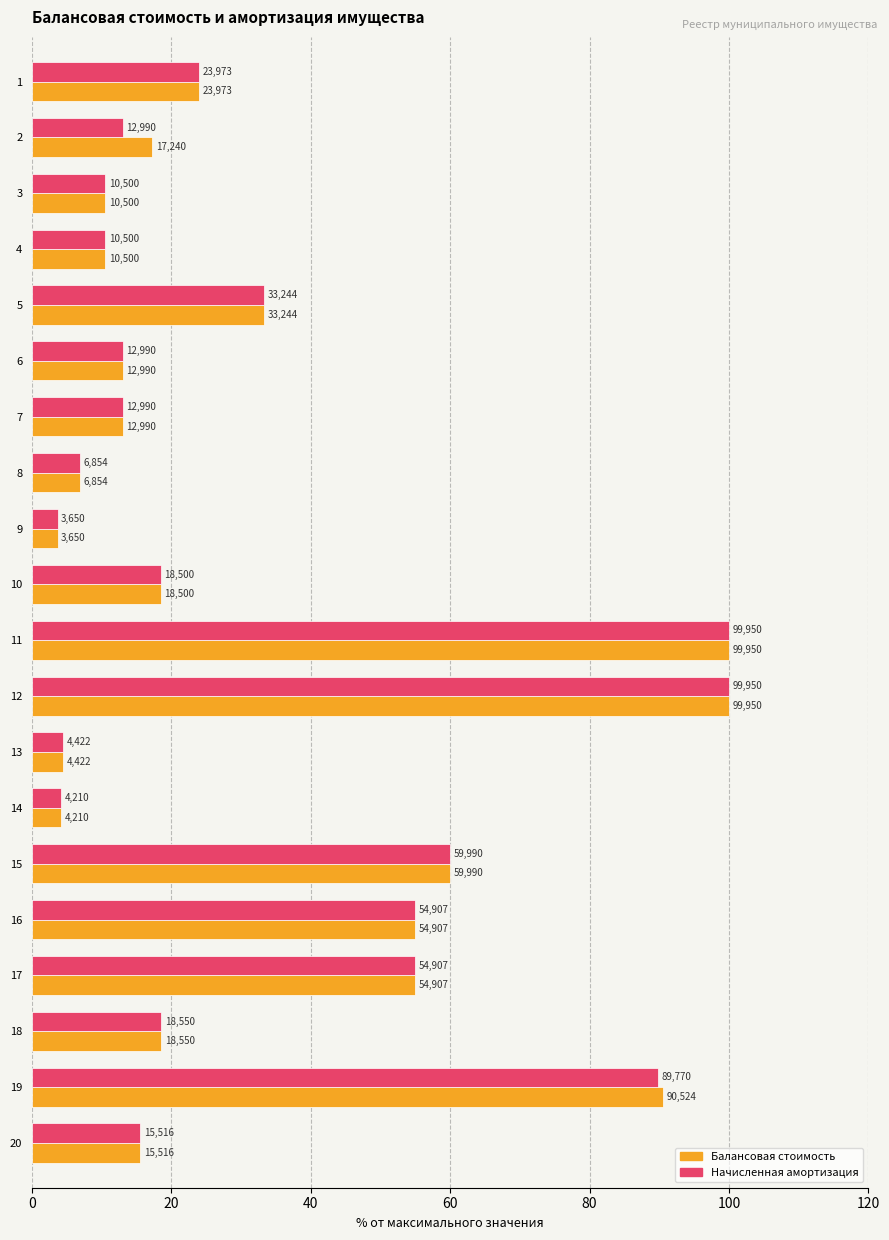

Reading right to left, what are all the values shown in this chart?

Балансовая стоимость: 15.5	90.6	18.6	54.9	54.9	60.0	4.2	4.4	100.0	100.0	18.5	3.7	6.9	13.0	13.0	33.3	10.5	10.5	17.2	24.0
Начисленная амортизация: 15.5	89.8	18.6	54.9	54.9	60.0	4.2	4.4	100.0	100.0	18.5	3.7	6.9	13.0	13.0	33.3	10.5	10.5	13.0	24.0